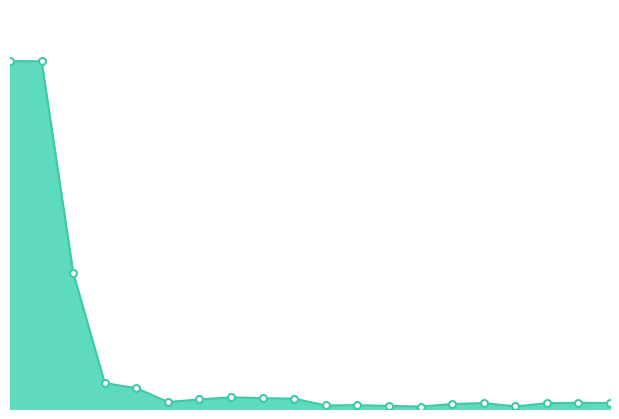

Does the chart display data point markers on the line(s)?

No